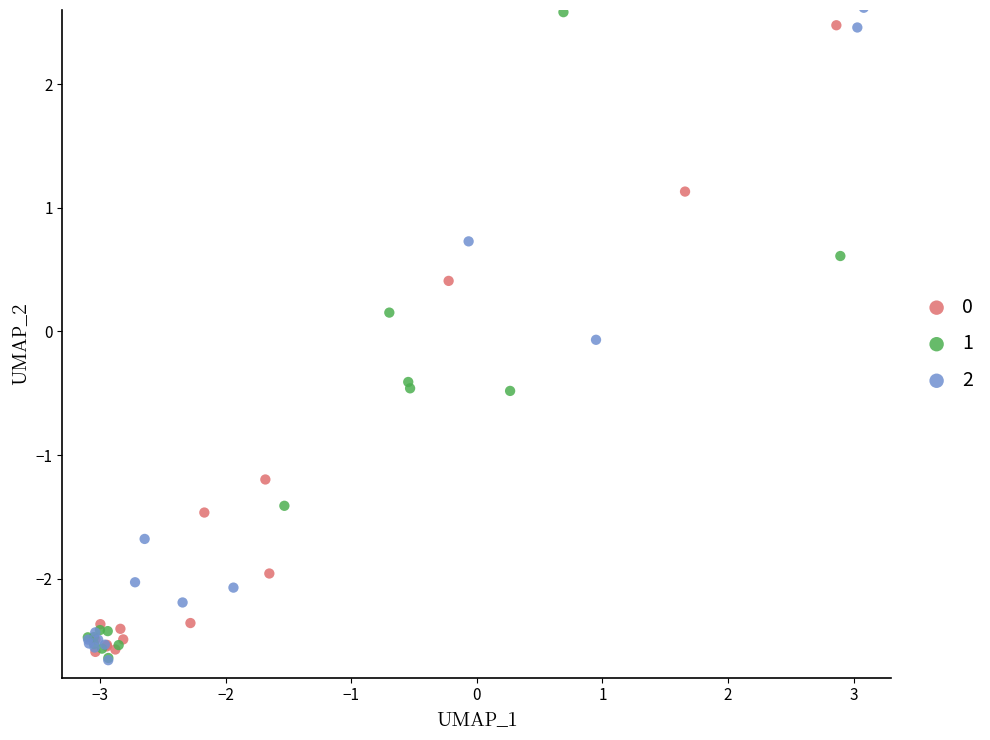

What are all the series names shown in the legend?

0, 1, 2